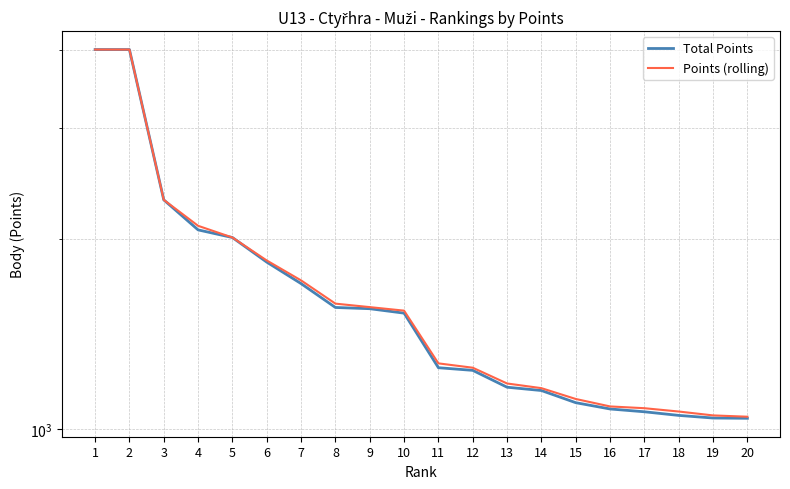

What is the maximum value for Total Points?

4000